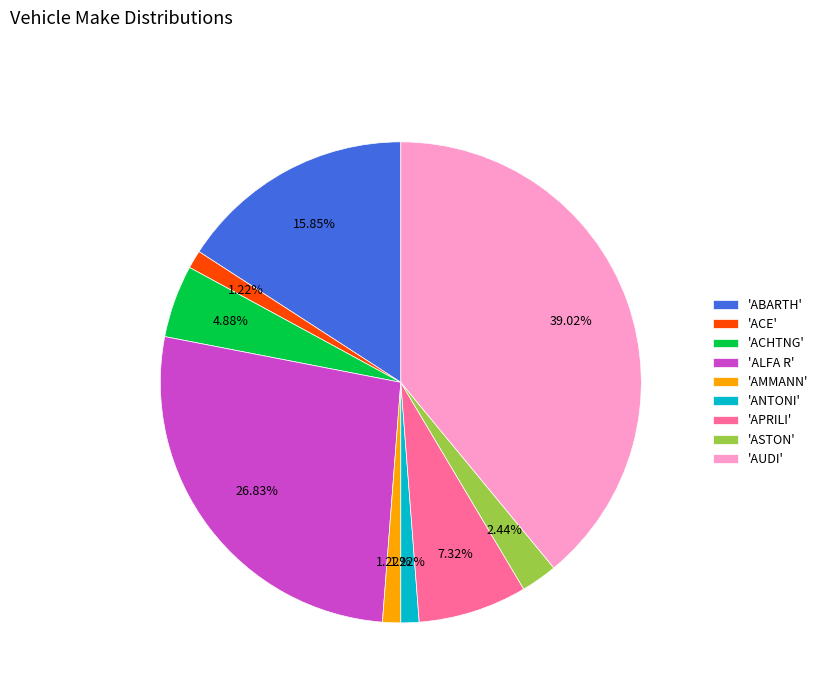

Between 'ANTONI' and 'ABARTH', which is larger?

'ABARTH'